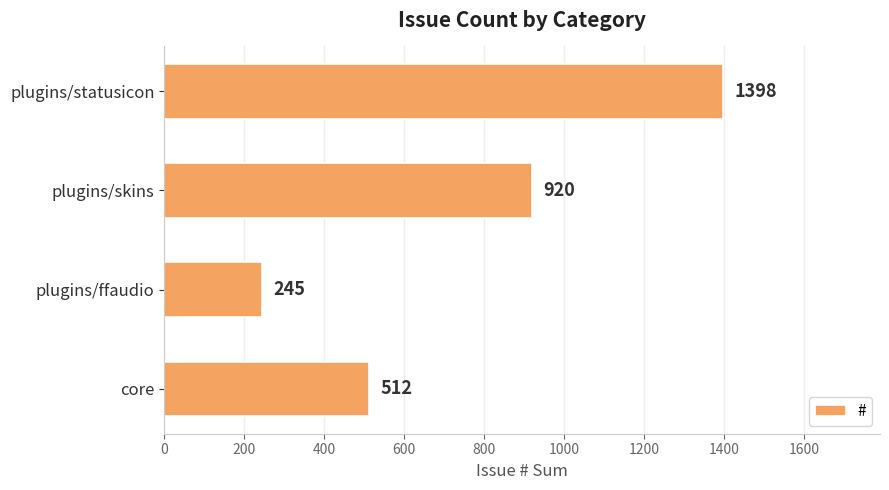

At which label is the value closest to 821?

plugins/skins